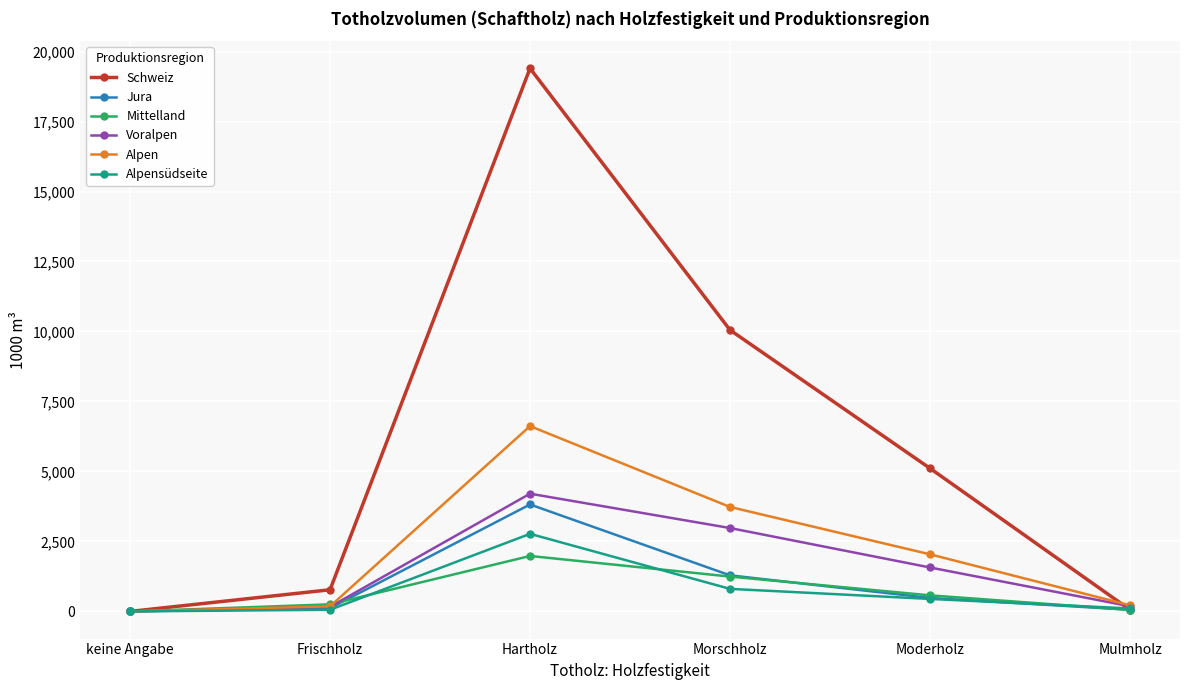

What is the difference between the highest and lowest values at Moderholz?

4665